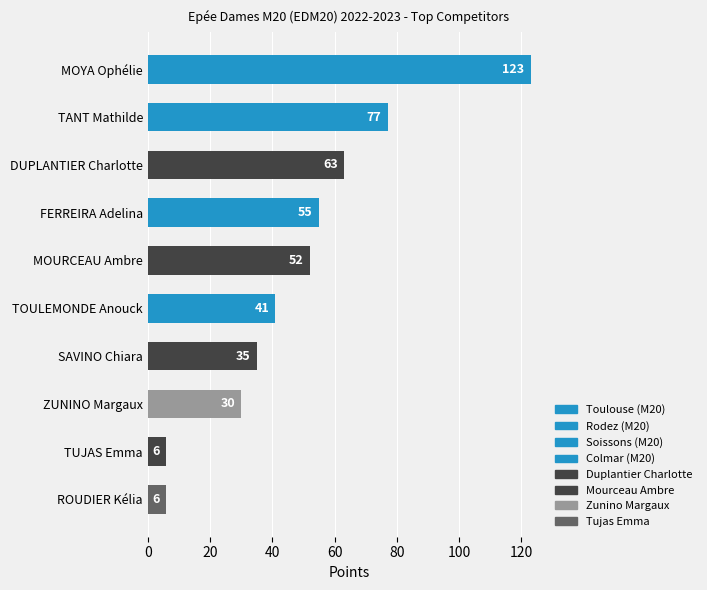

Reading top to bottom, list all the values displayed in this chart.

123	77	63	55	52	41	35	30	6	6